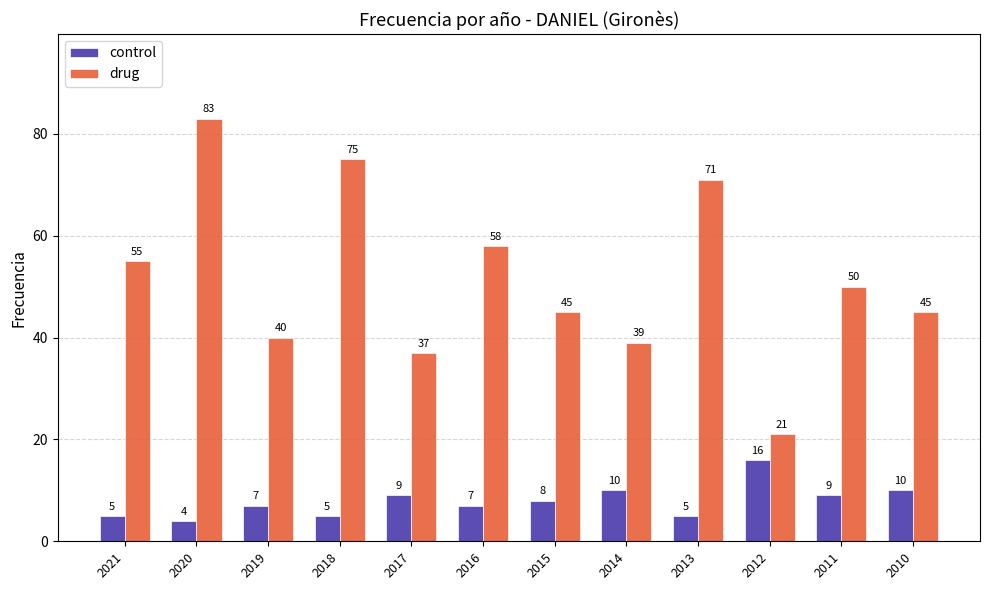

Reading right to left, what are all the values shown in this chart?

control: 10	9	16	5	10	8	7	9	5	7	4	5
drug: 45	50	21	71	39	45	58	37	75	40	83	55